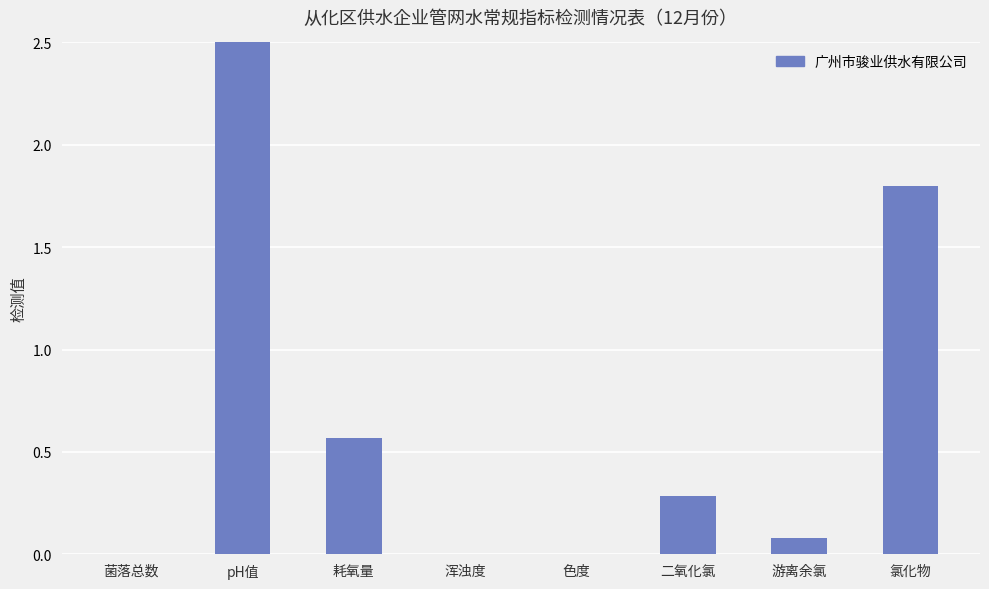

Does the chart contain stacked bars?

No